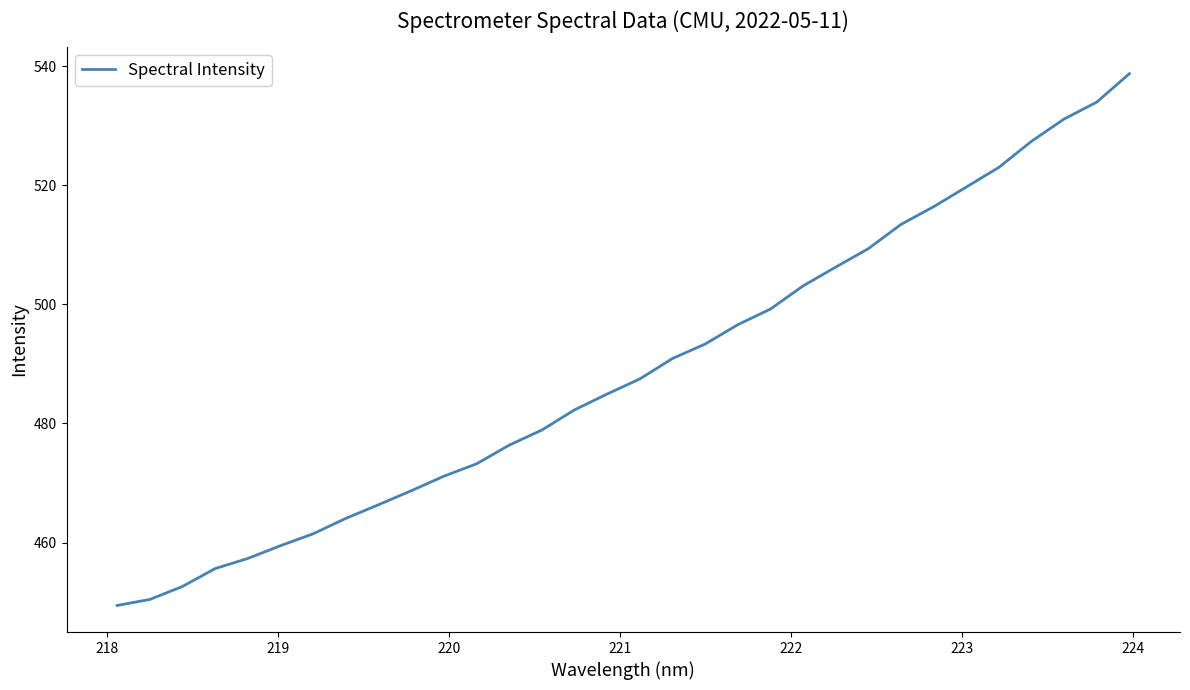

What is the maximum value shown in the chart?

538.8